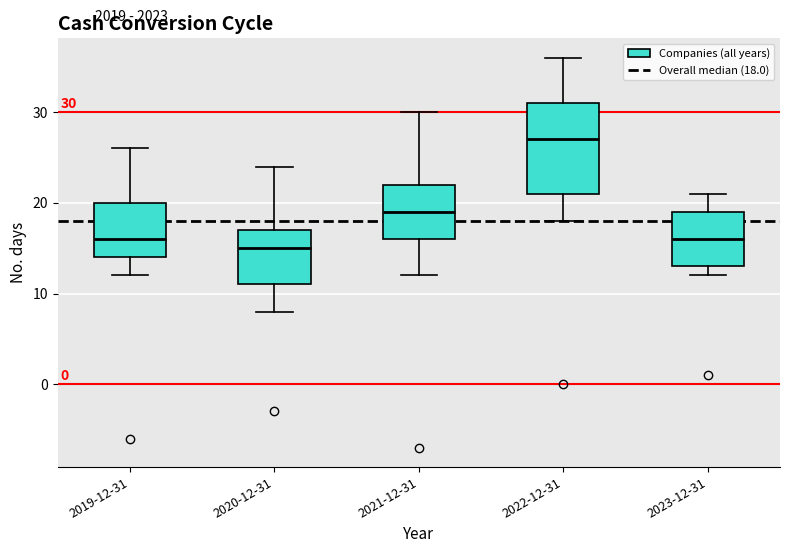

Which box's median line is the highest?

2022-12-31